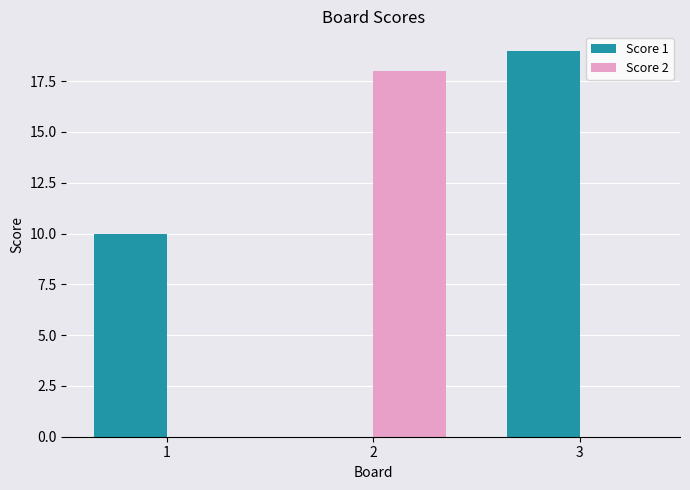

What is the average value of the Score 2 series?

6